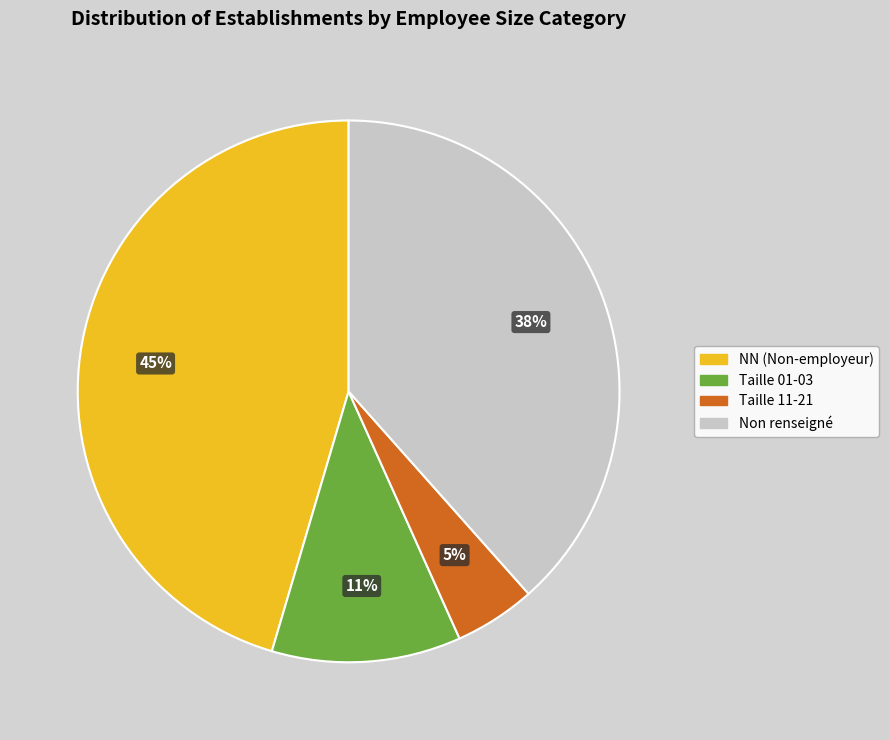

To the nearest percent, what is the average slice percentage?

25%